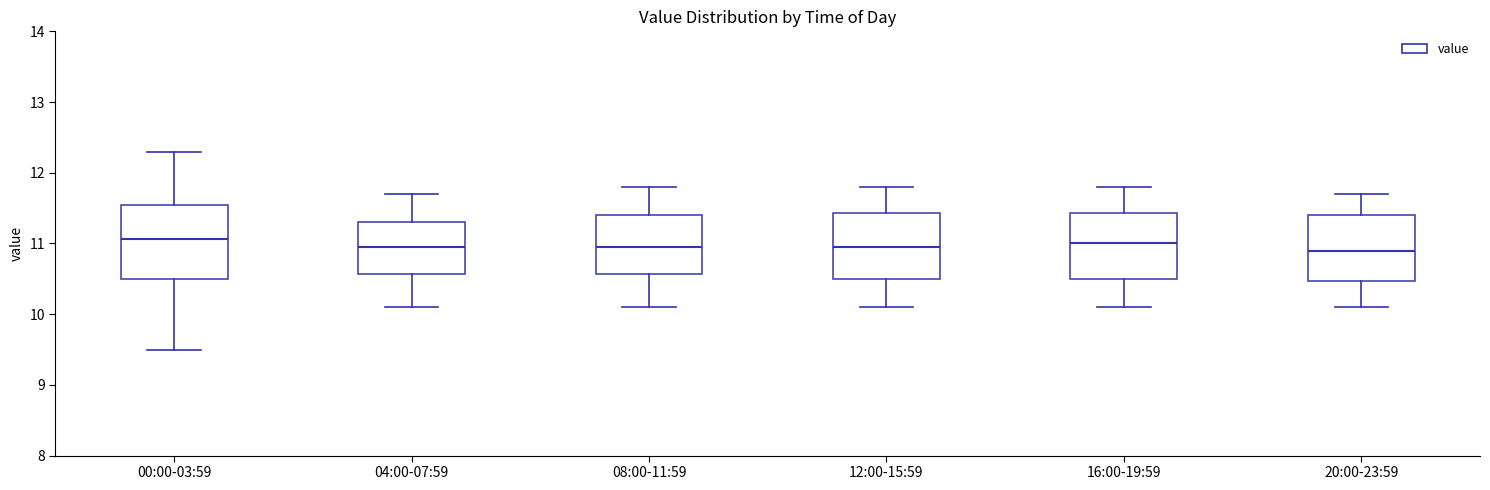

Comparing the boxes themselves (not the whiskers), which one is the tallest?

00:00-03:59